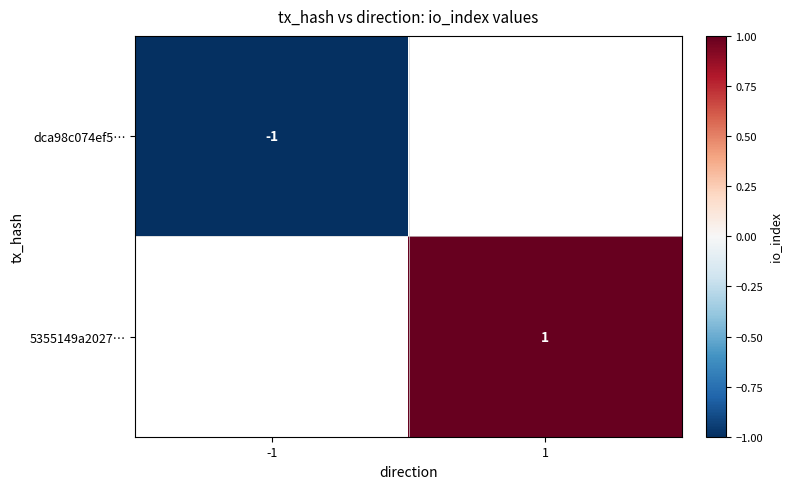

What is the greatest value displayed?

1.0